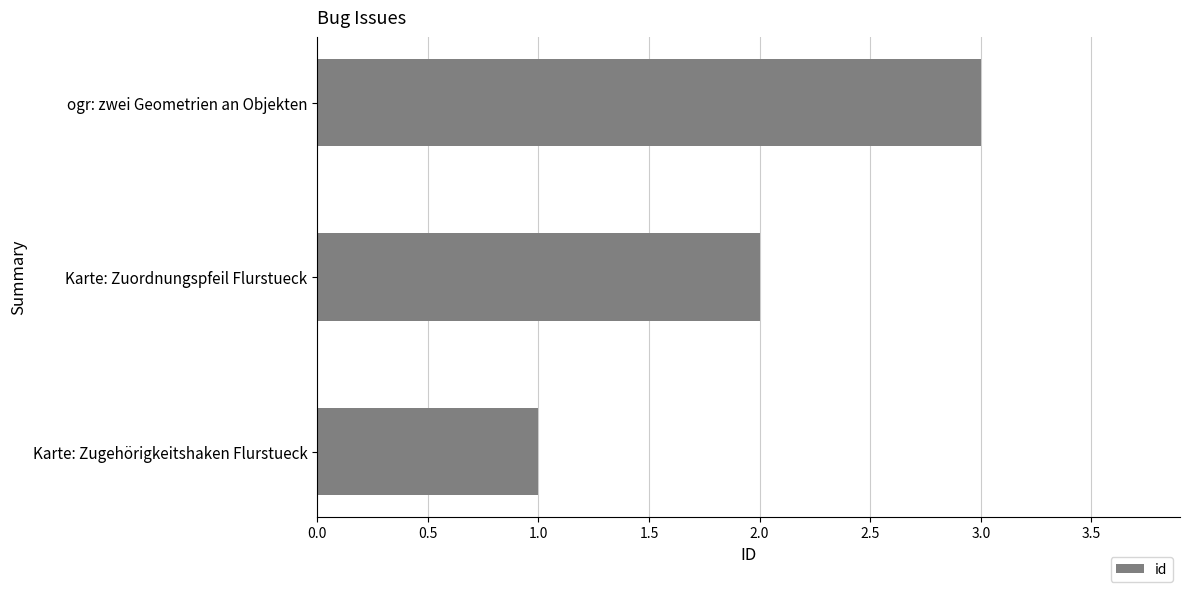

Which label corresponds to the smallest value in the chart?

Karte: Zugehörigkeitshaken Flurstueck